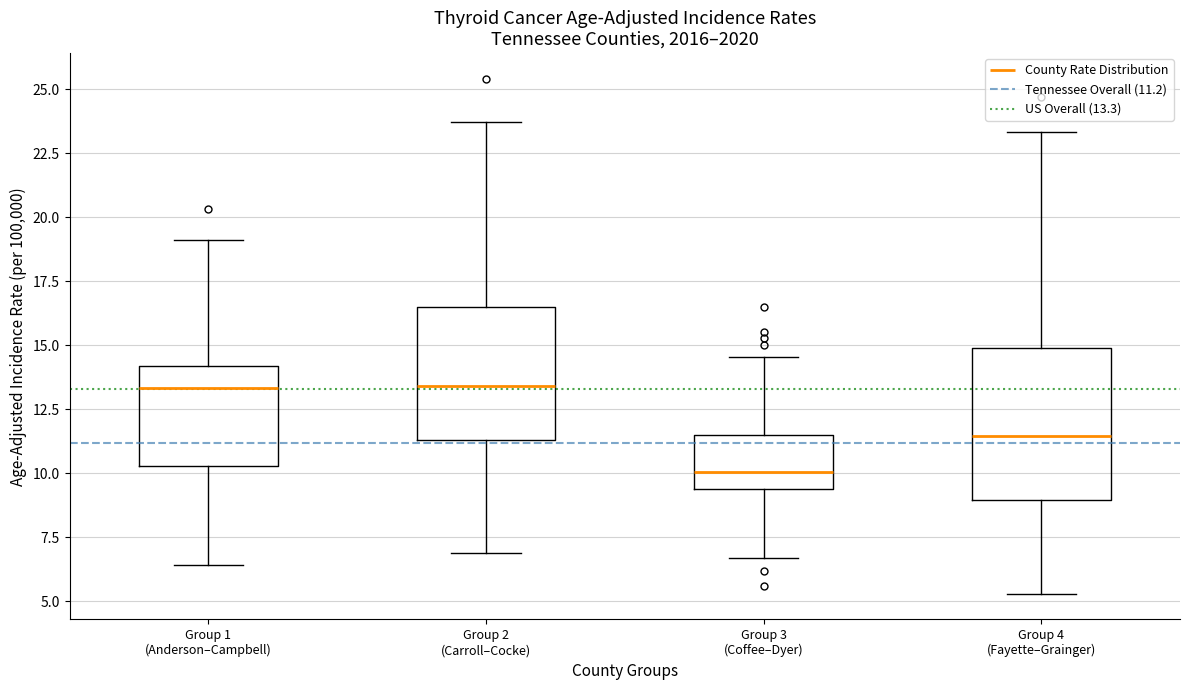

Reading left to right, read every box against the y-axis: the position of its median line, the range the box covers, and the ends of its whiskers. The values are not printed on the chart, so give them approximately, as read against the axis.

Group 1 (Anderson–Campbell): median 13.5, box 10.5 to 14.0, whiskers 6.5 to 19.0
Group 2 (Carroll–Cocke): median 13.5, box 11.5 to 16.5, whiskers 7.0 to 23.5
Group 3 (Coffee–Dyer): median 10.0, box 9.5 to 11.5, whiskers 6.5 to 14.5
Group 4 (Fayette–Grainger): median 11.5, box 9.0 to 15.0, whiskers 5.5 to 23.5